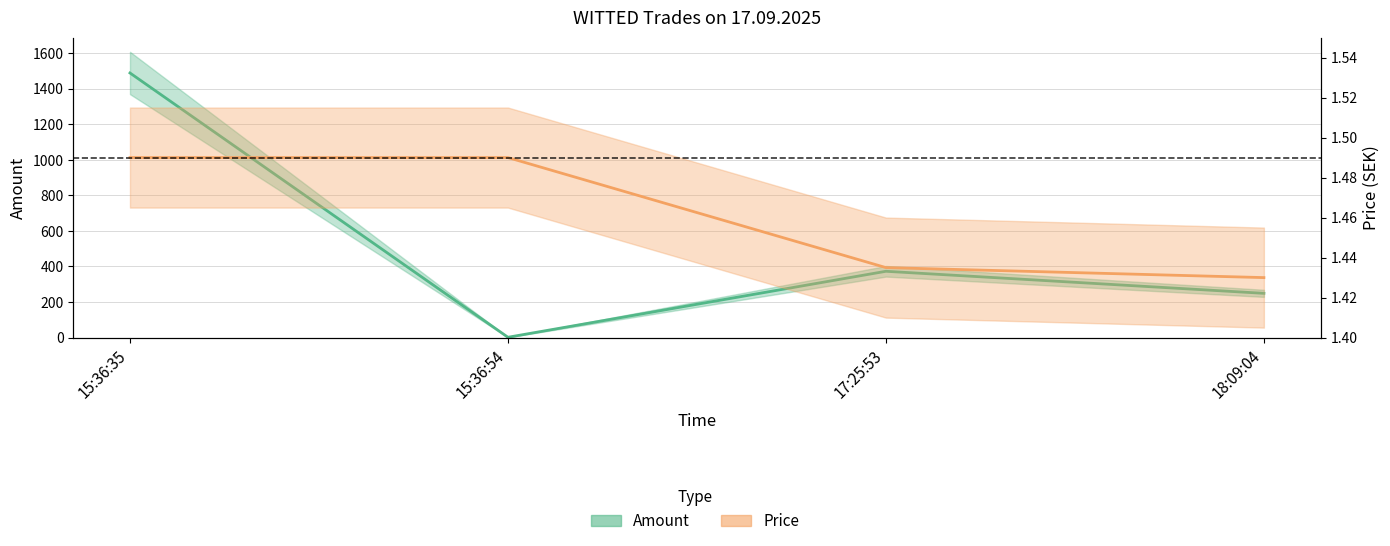

What is the sum of the values at 15:36:54 and 18:09:04?

2.9